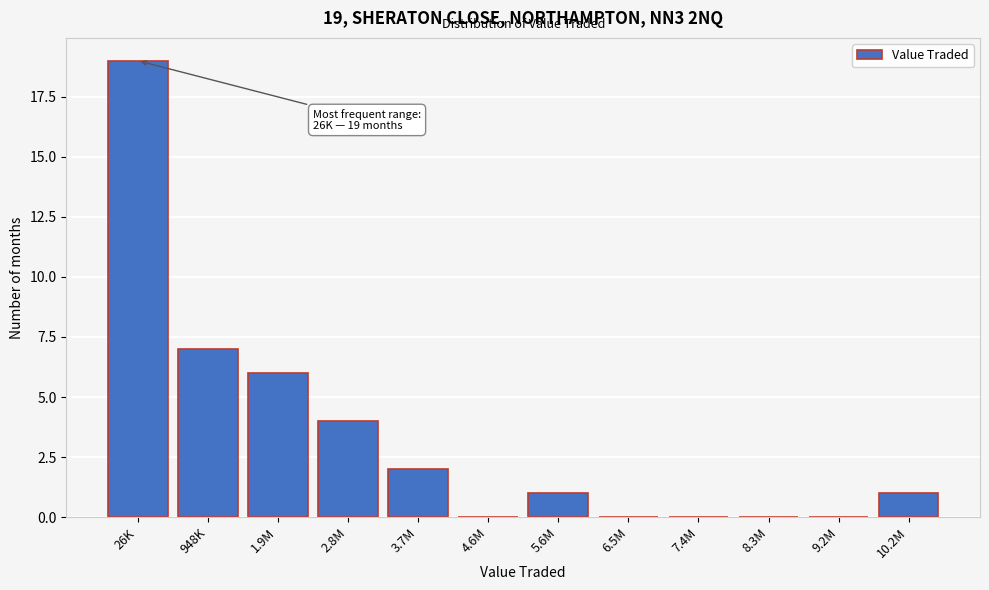

Reading left to right, what are all the values shown in this chart?

26K=19	948K=7	1.9M=6	2.8M=4	3.7M=2	4.6M=0	5.6M=1	6.5M=0	7.4M=0	8.3M=0	9.2M=0	10.2M=1